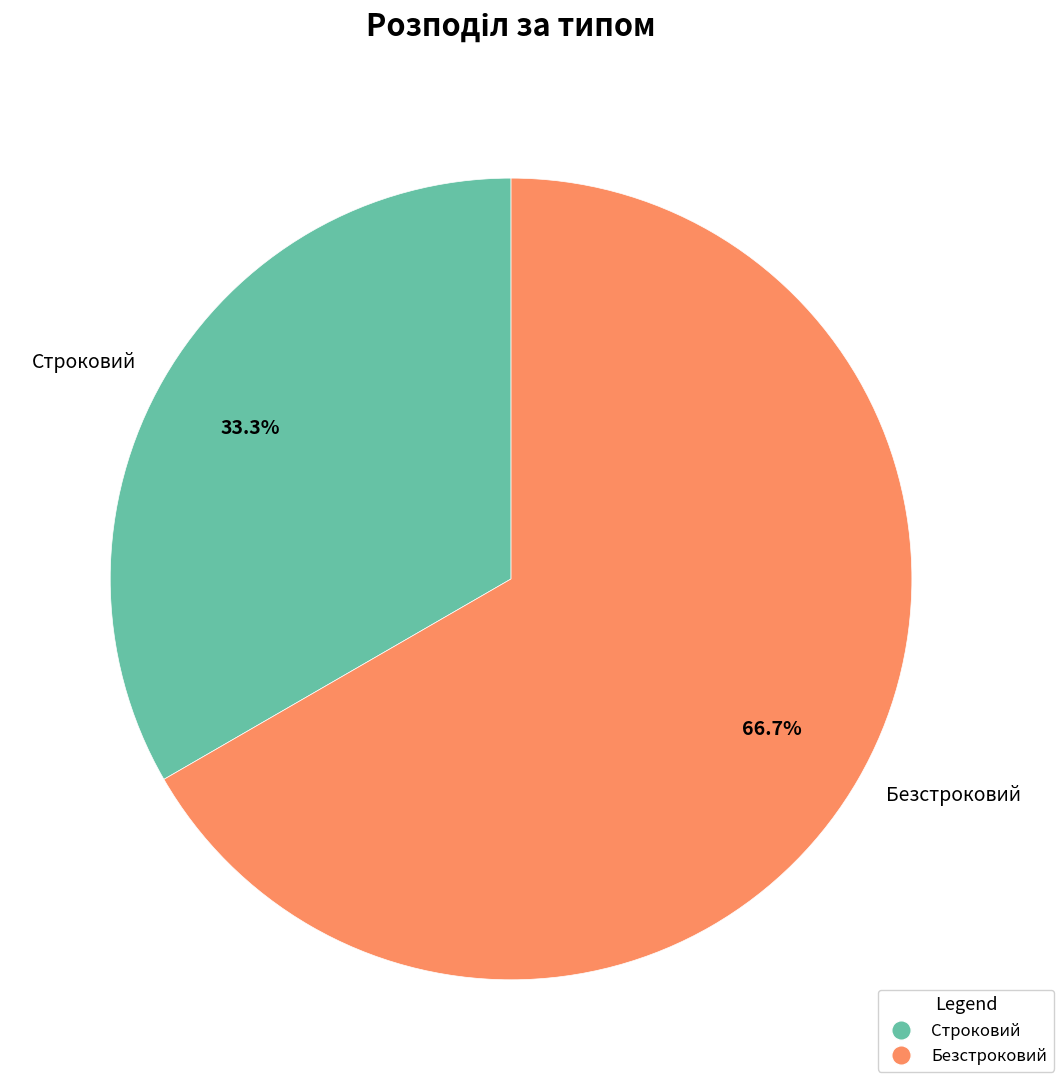

Is the sum of Безстроковий and Строковий greater than half?

Yes